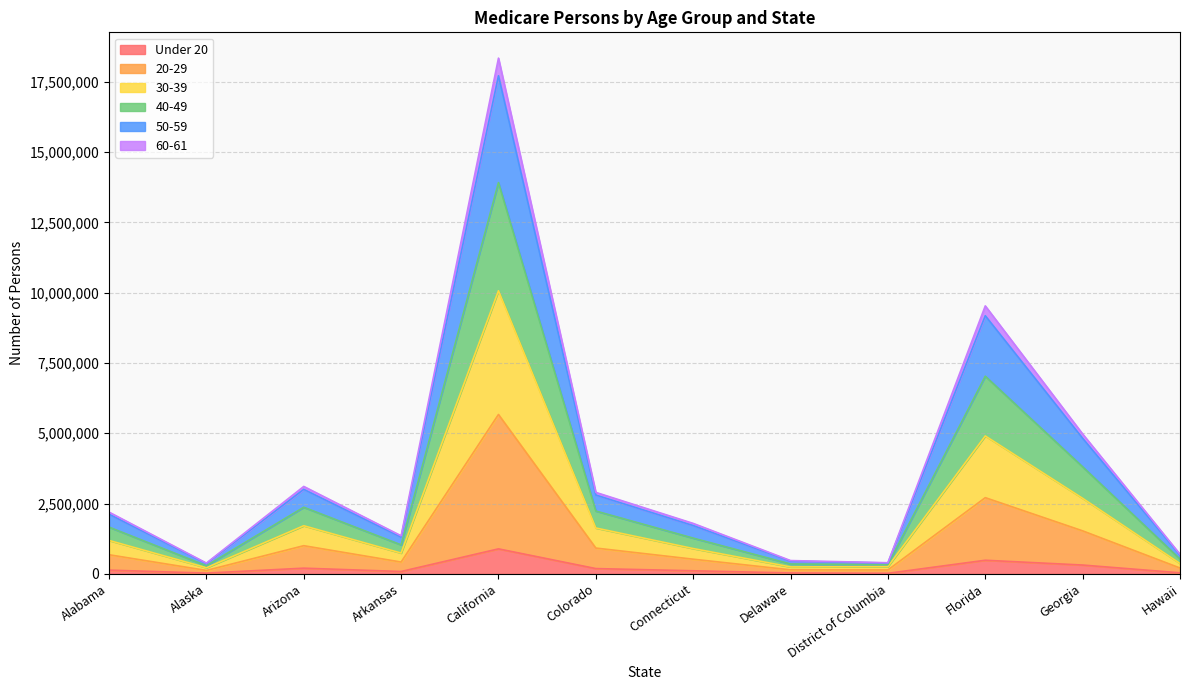

At which category is the sum across all series the highest?

California